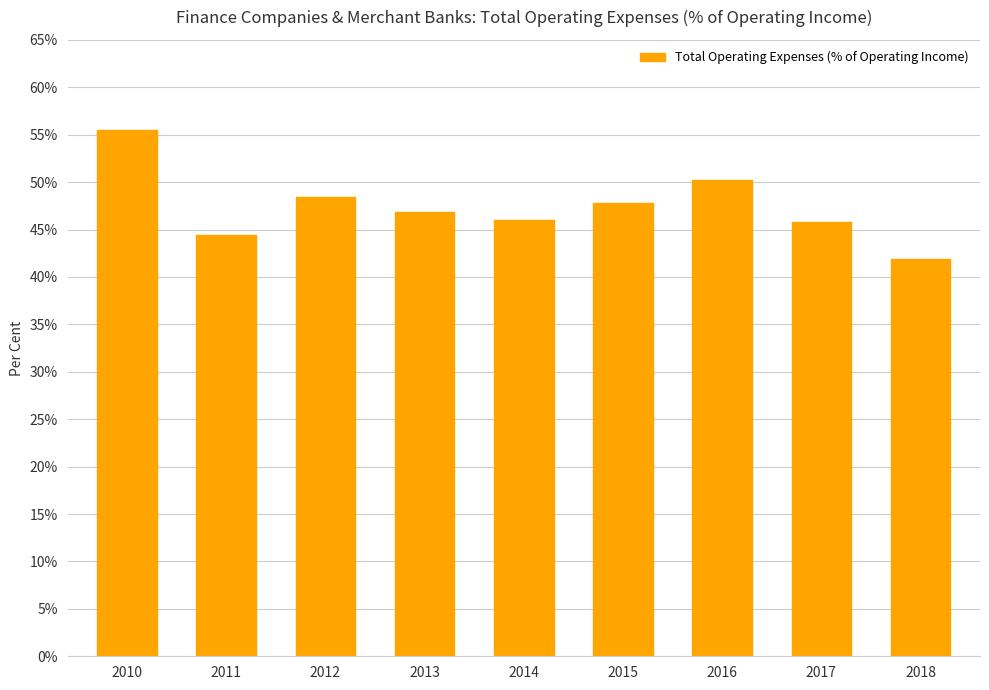

Approximately how many times larger is the value at 2016 compared to 2011?

1.1